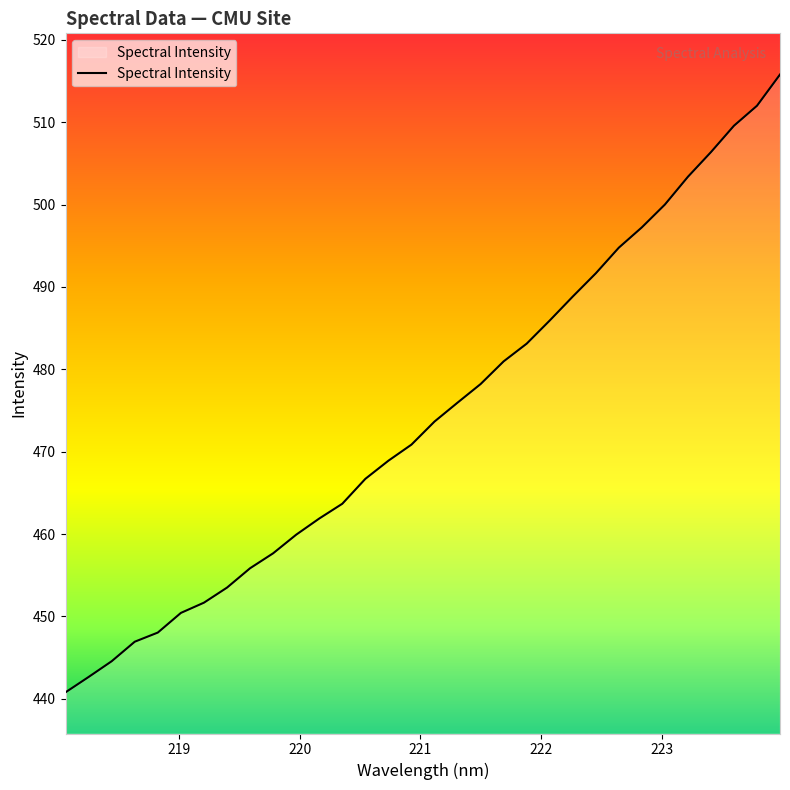

True or false: the data has more than 1 interior local peaks.

False